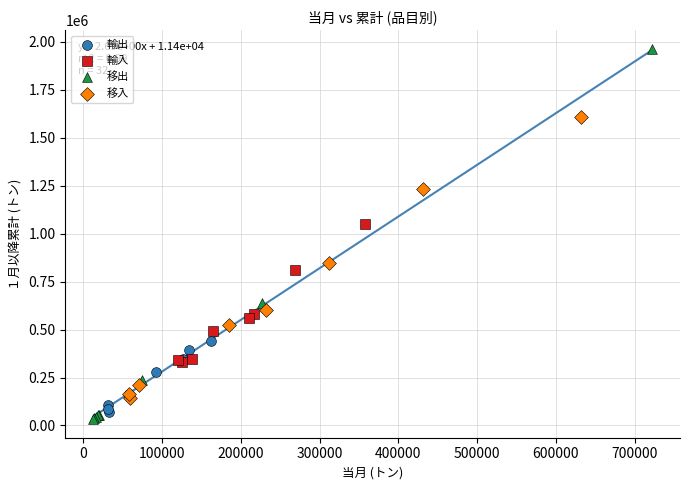

Which series has the widest spread of Y values?

移出